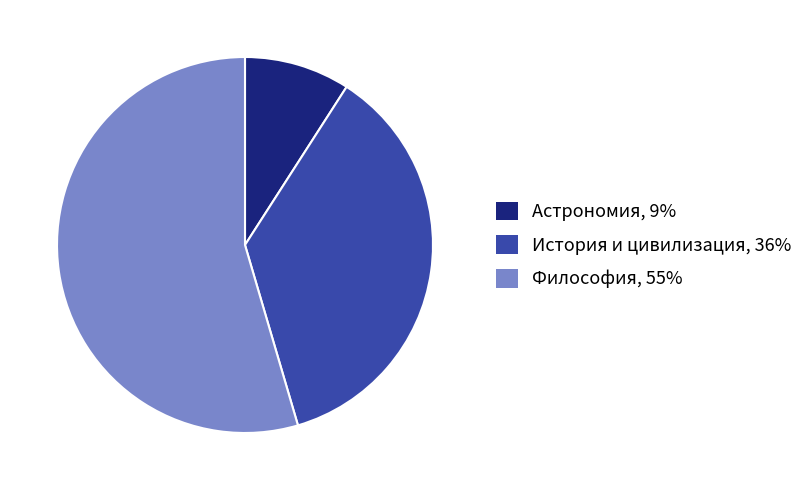

What is the largest slice in the pie chart?

Философия